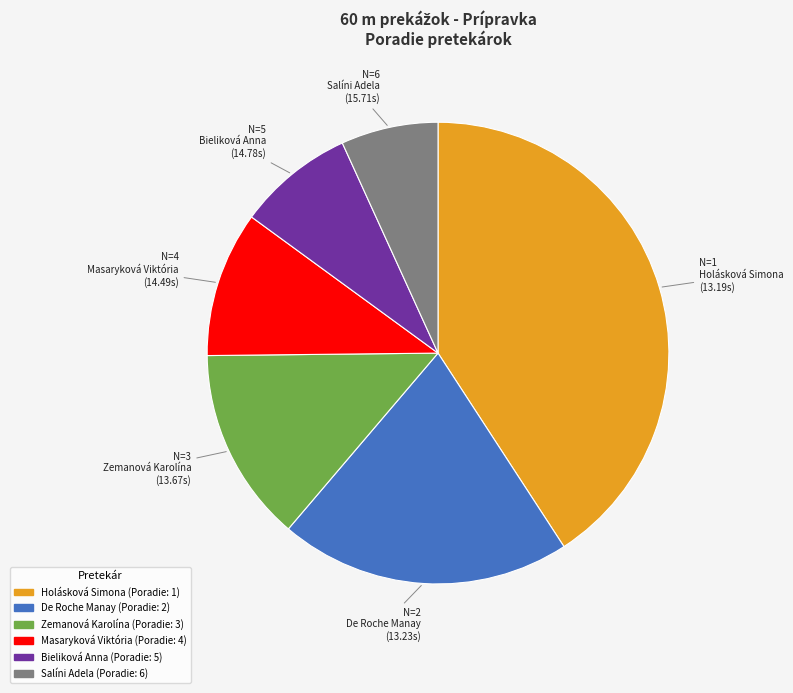

Is Bieliková Anna the majority of the pie?

No